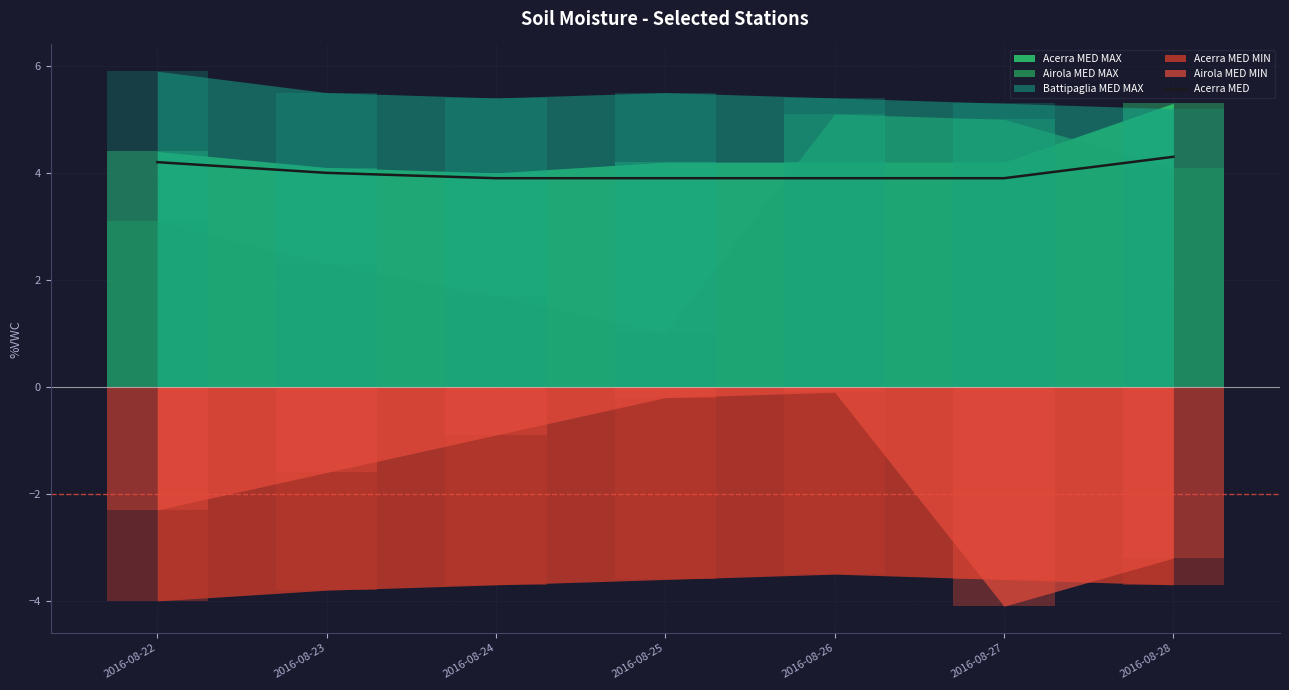

Between 2016-08-28 and 2016-08-23, which is larger?

2016-08-28